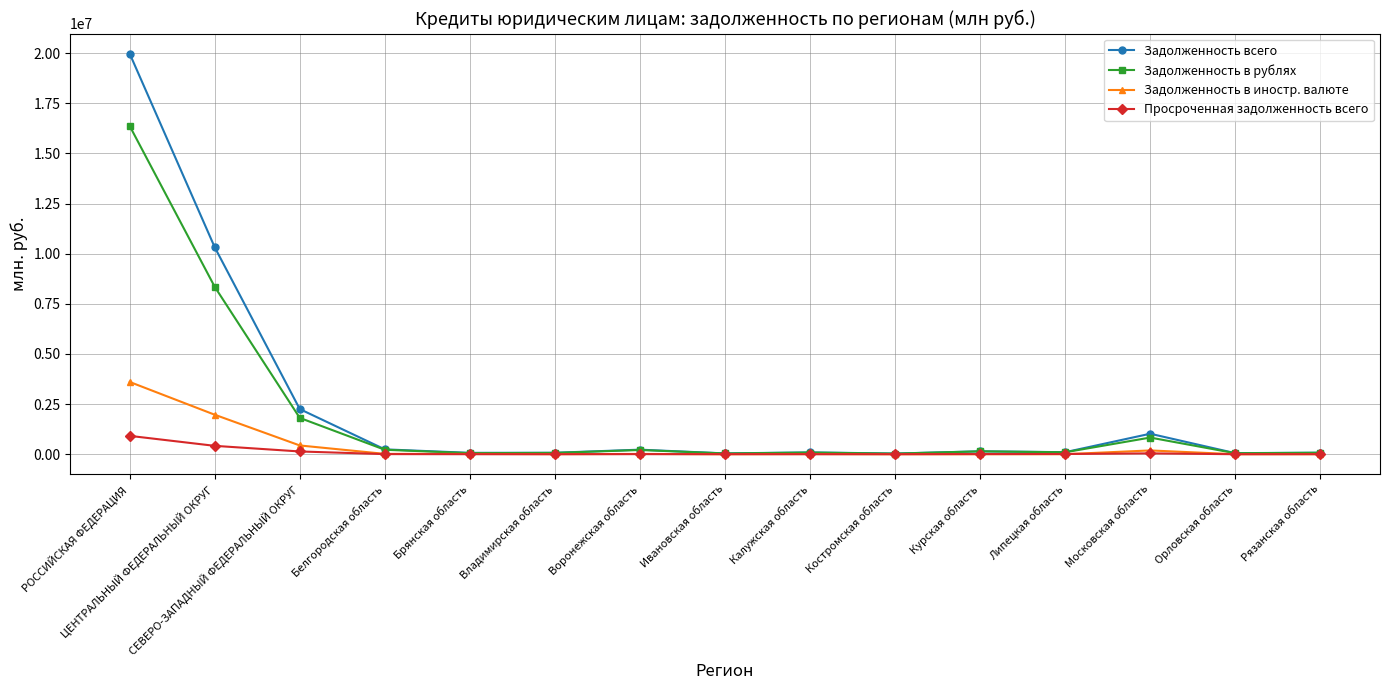

Which category has the highest value in the Задолженность в иностр. валюте series?

РОССИЙСКАЯ ФЕДЕРАЦИЯ